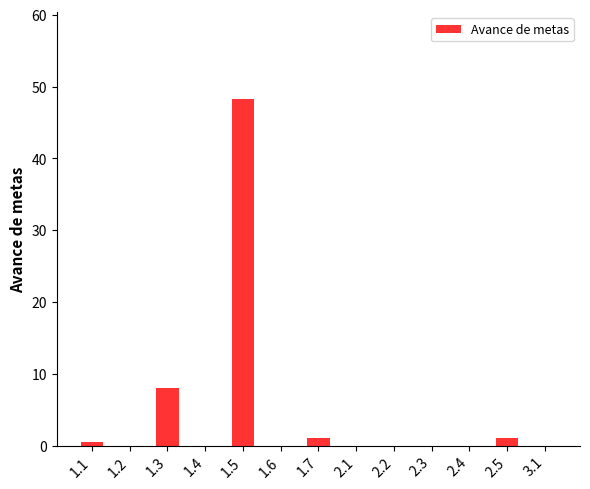

What is the sum of all values?

58.8